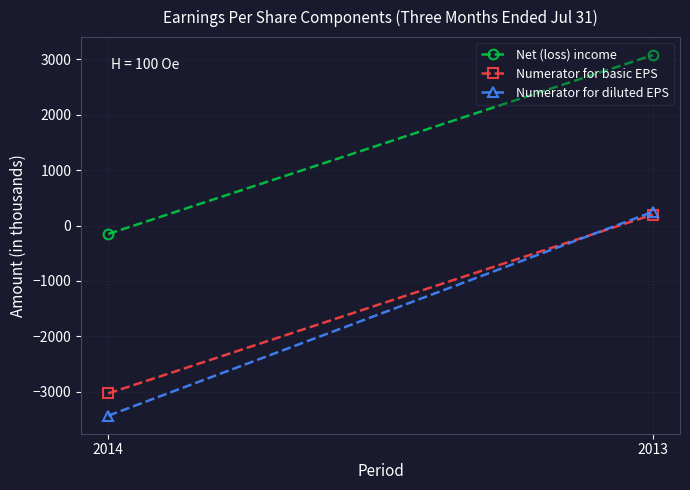

Which label corresponds to the largest value in the chart?

2013